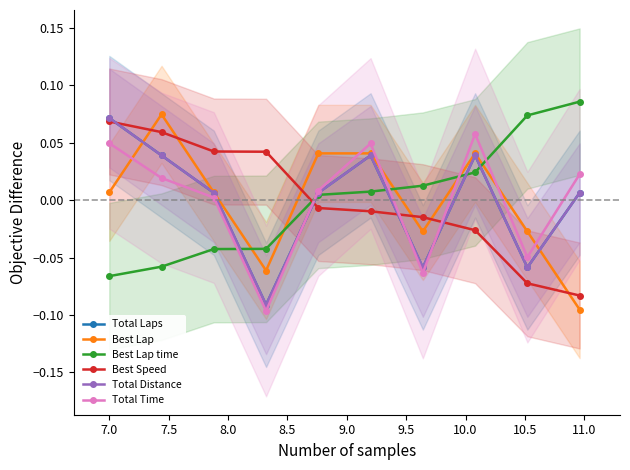

What is the total value across all series at 9.5?

0.2